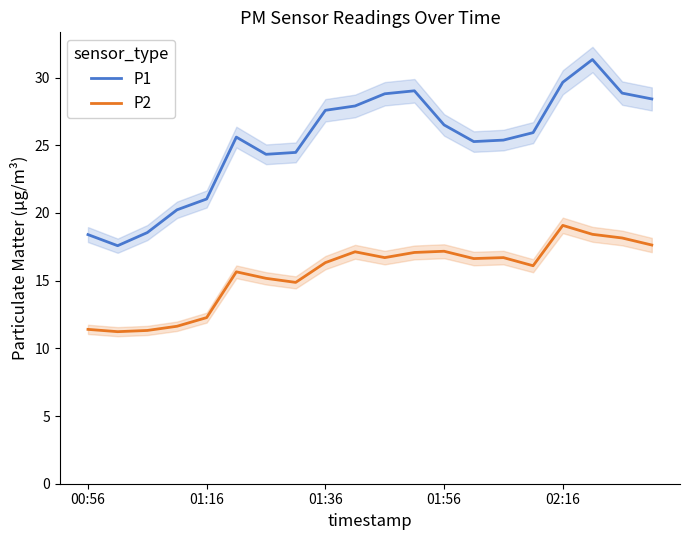

True or false: P1 and P2 intersect in this chart.

False